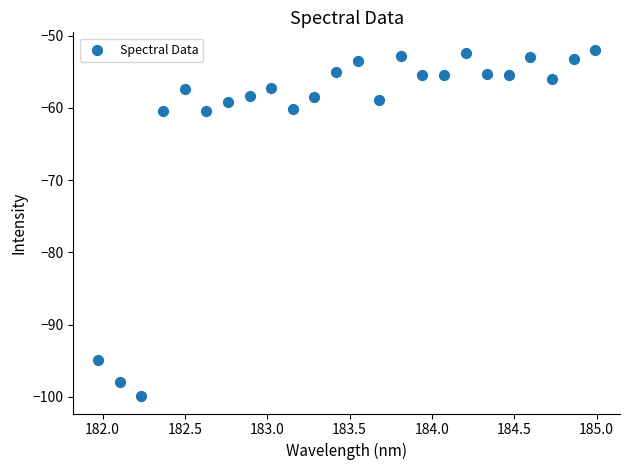

What is the range of X values (max minus min)?

3.0